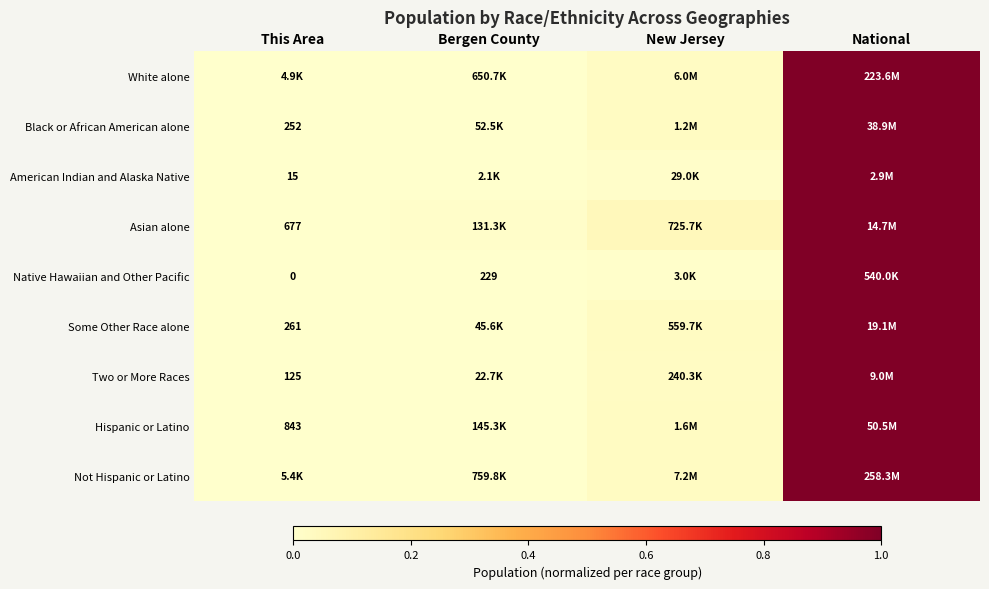

The Not Hispanic or Latino series shows 0.0 at New Jersey. True or false?

True